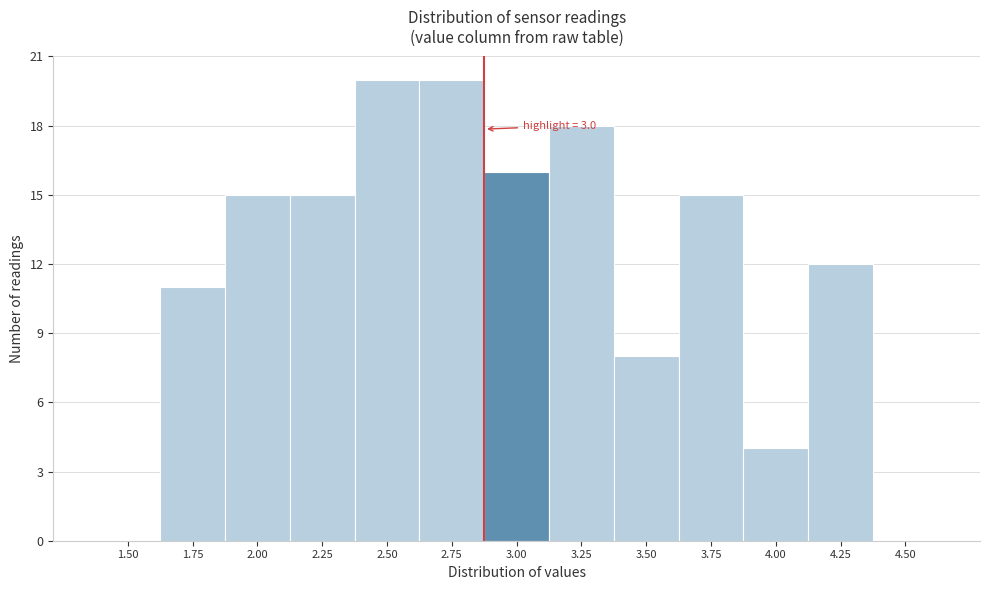

Reading left to right, transcribe all the data shown in this chart.

1.50=0	1.75=11	2.00=15	2.25=15	2.50=20	2.75=20	3.00=16	3.25=18	3.50=8	3.75=15	4.00=4	4.25=12	4.50=0